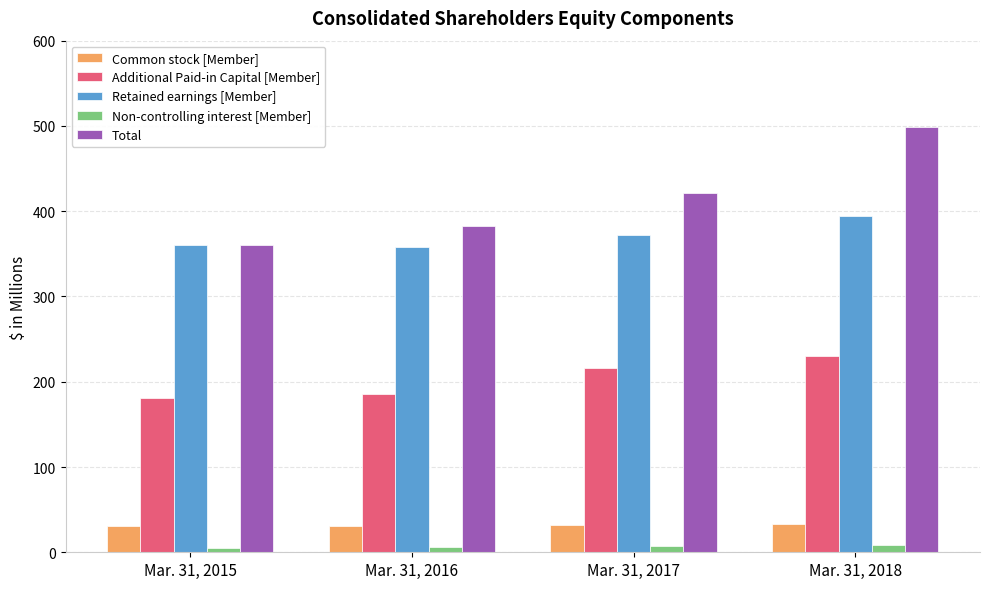

Between Mar. 31, 2015 and Mar. 31, 2017, which series saw the biggest shift?

Total